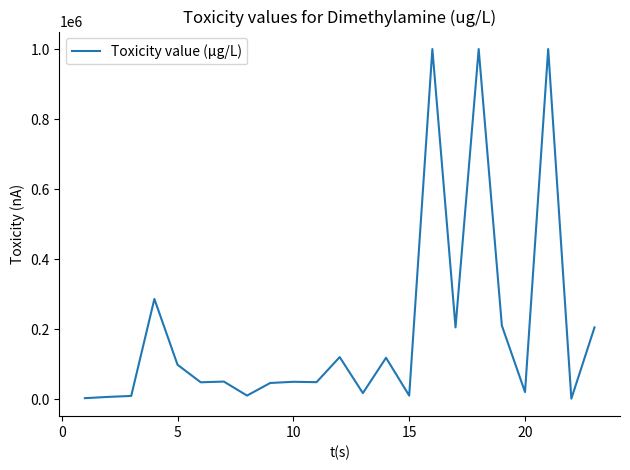

How many lines are shown in the chart?

1